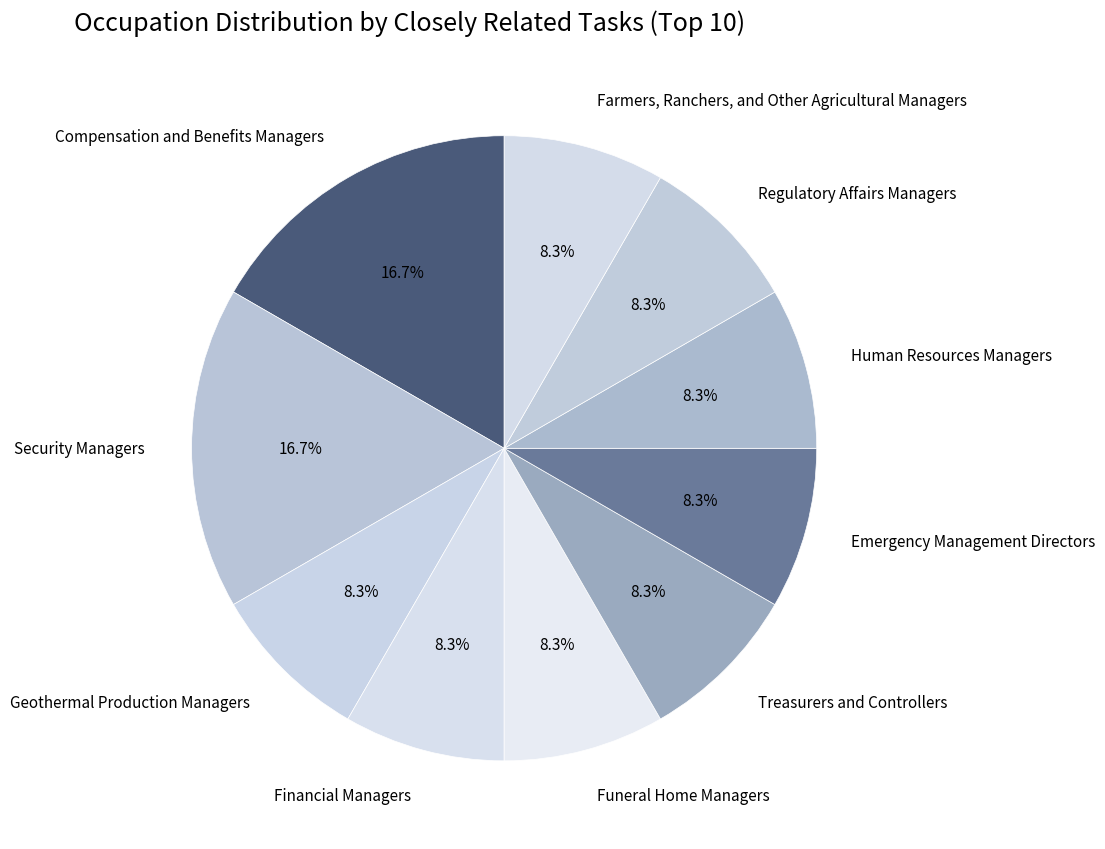

What percentage is the Farmers, Ranchers, and Other Agricultural Managers slice, to the nearest percent?

8%